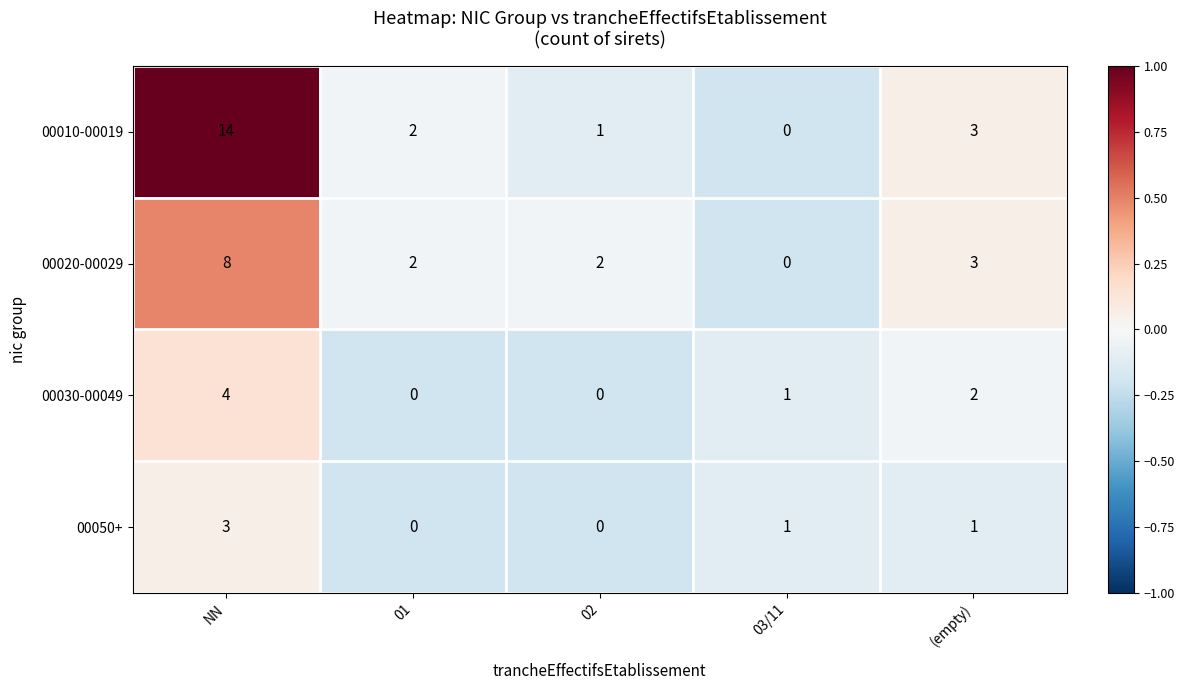

Which category has the highest value in the 00020-00029 series?

NN